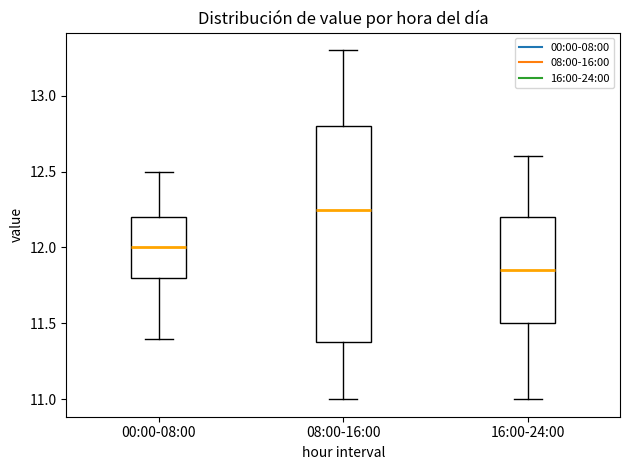

Reading left to right, read every box against the y-axis: the position of its median line, the range the box covers, and the ends of its whiskers. The values are not printed on the chart, so give them approximately, as read against the axis.

00:00-08:00: median 12.00, box 11.80 to 12.20, whiskers 11.40 to 12.50
08:00-16:00: median 12.25, box 11.40 to 12.80, whiskers 11.00 to 13.30
16:00-24:00: median 11.85, box 11.50 to 12.20, whiskers 11.00 to 12.60